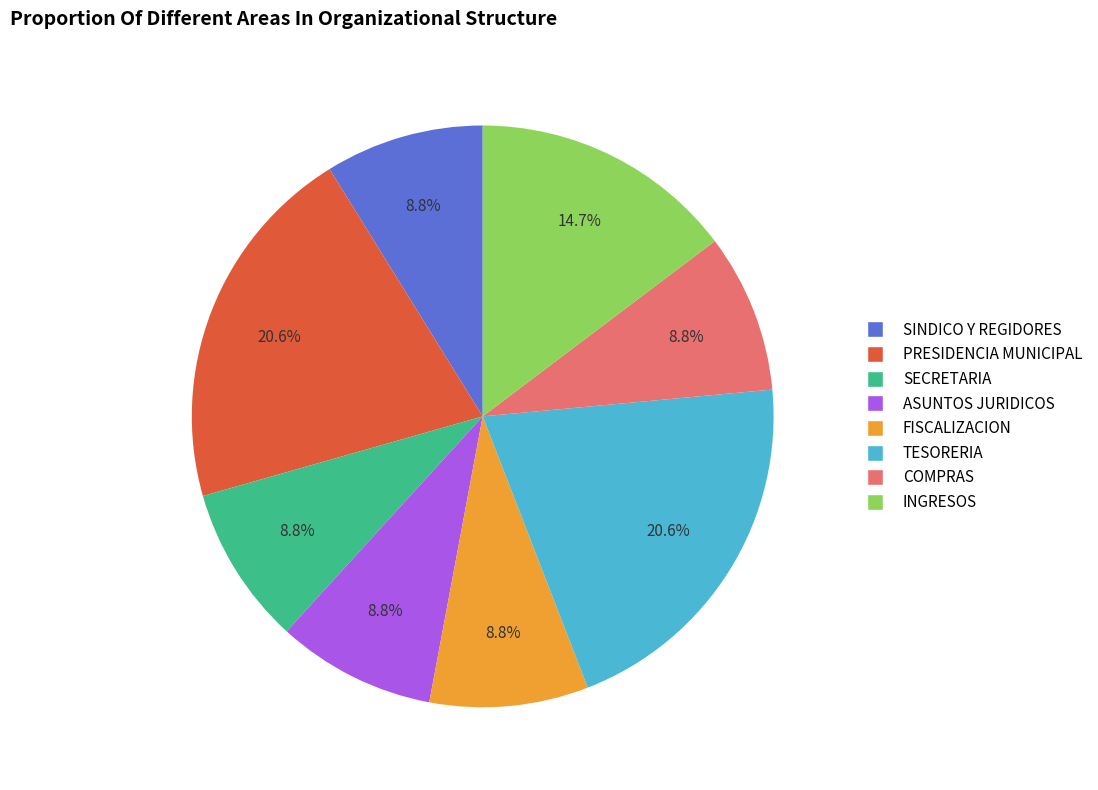

True or false: INGRESOS accounts for 4% of the total.

False